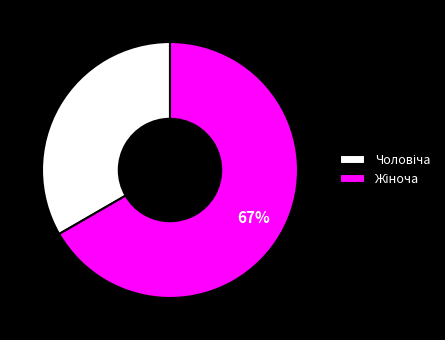

To the nearest percent, what is the average slice percentage?

50%